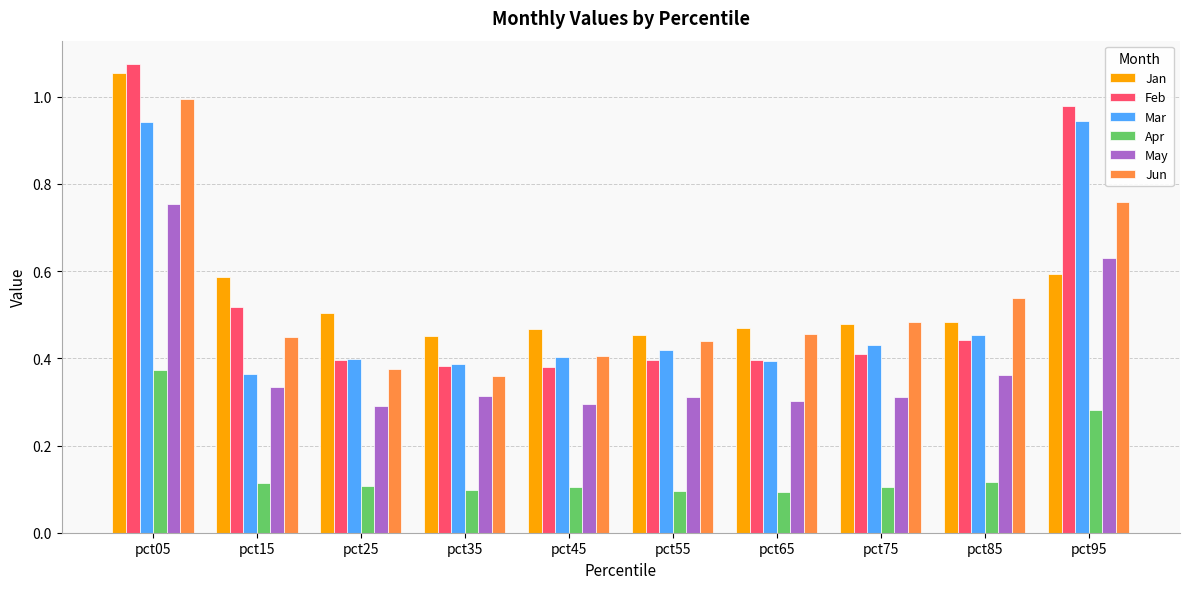

At how many categories does at least one series exceed 0?

10